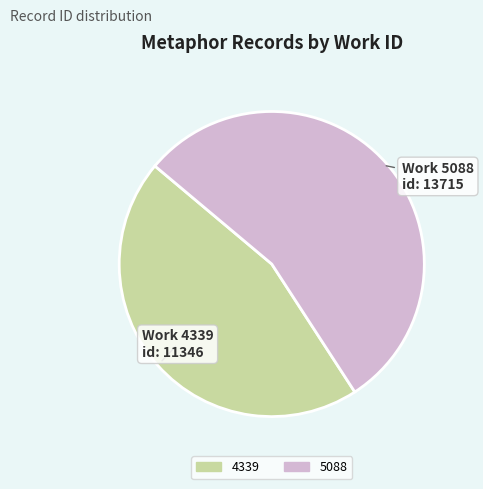

Which slice is the largest?

5088